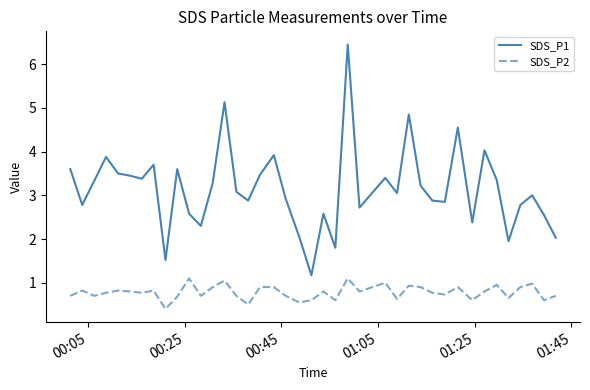

Which series has the widest spread of values?

SDS_P1